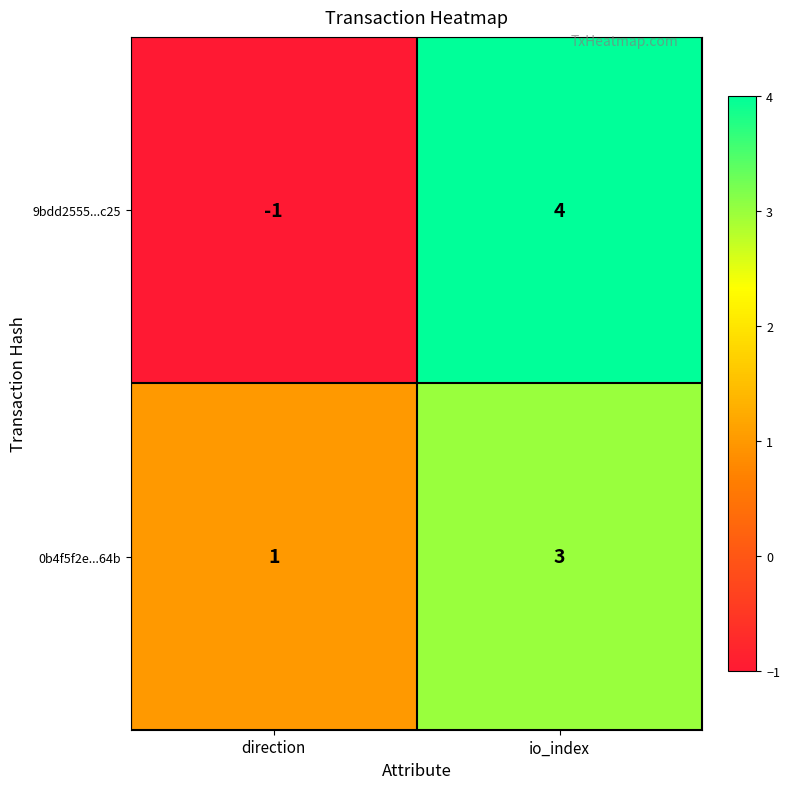

Rank the series by their average value, from highest to lowest.

0b4f5f2e...64b, 9bdd2555...c25